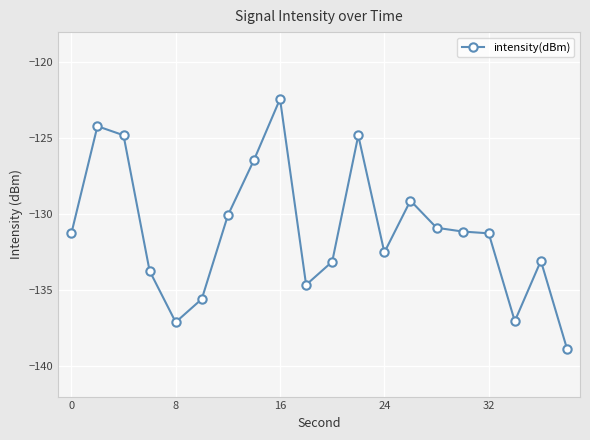

What is the greatest value displayed?

-122.4